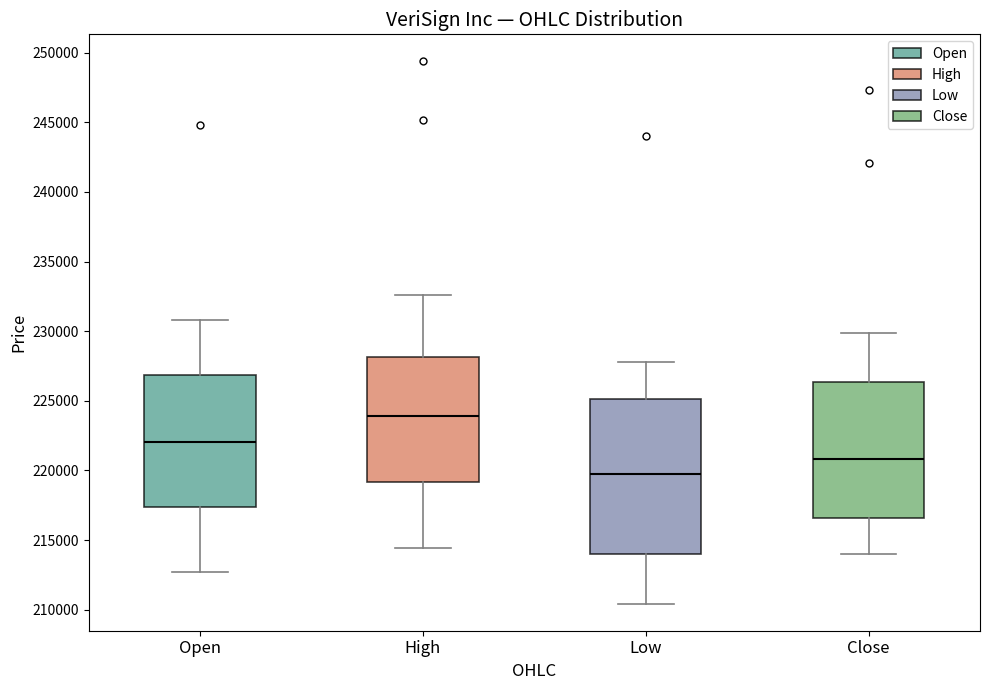

Where is the lower edge of the box for Open on the y-axis? The values are not printed on the chart, so give them approximately, as read against the axis.

217500